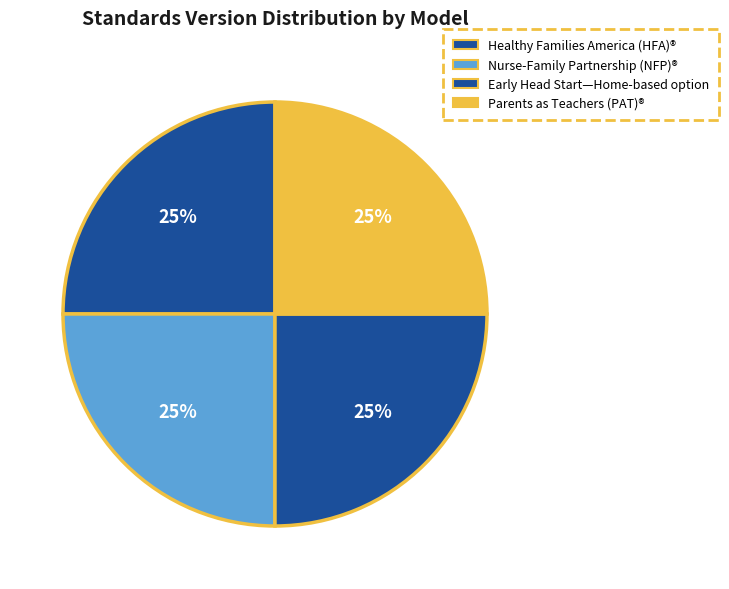

How many slices are in this pie chart?

4